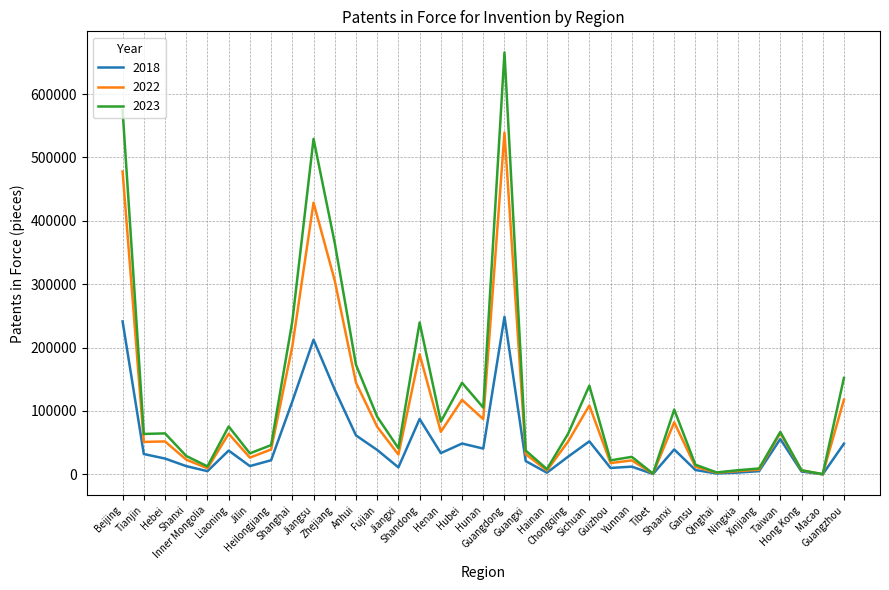

Which series has the largest range (max minus min)?

2023